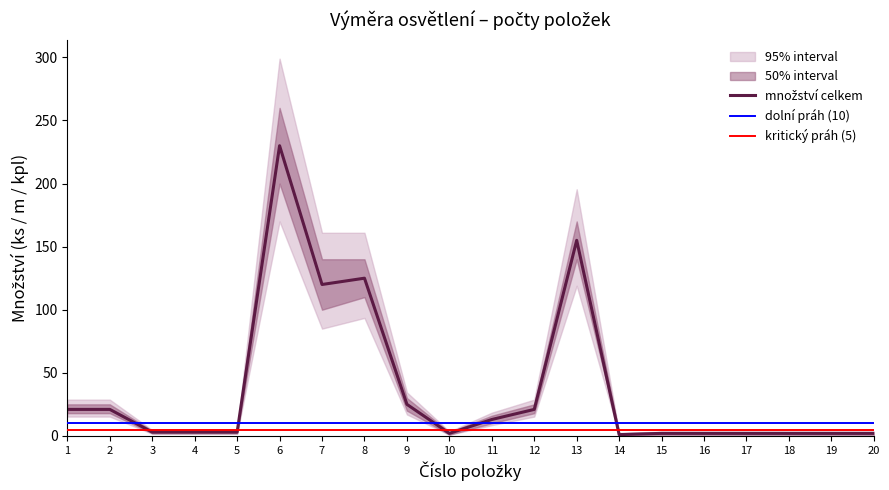

Count the number of data series in this chart.

3